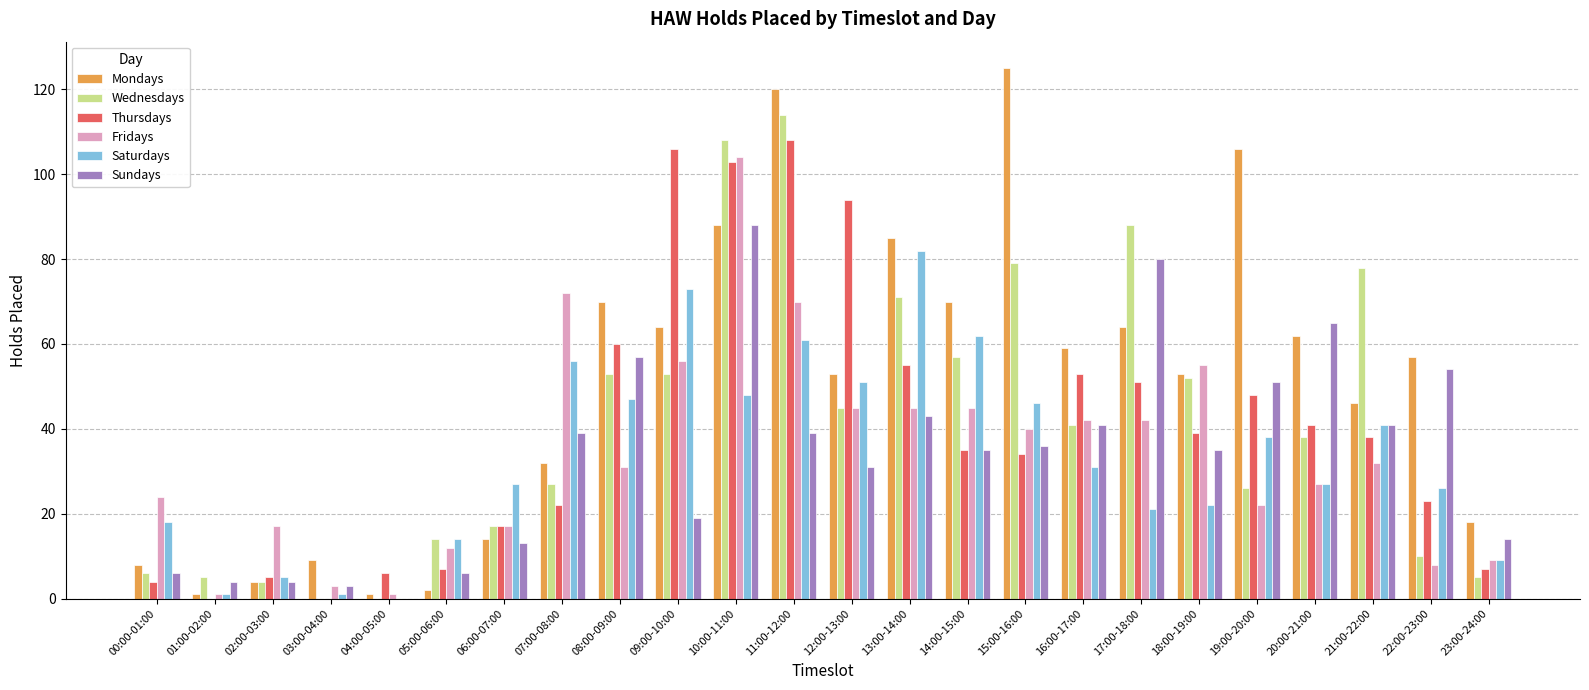

What is the highest value of the Sundays series?

88